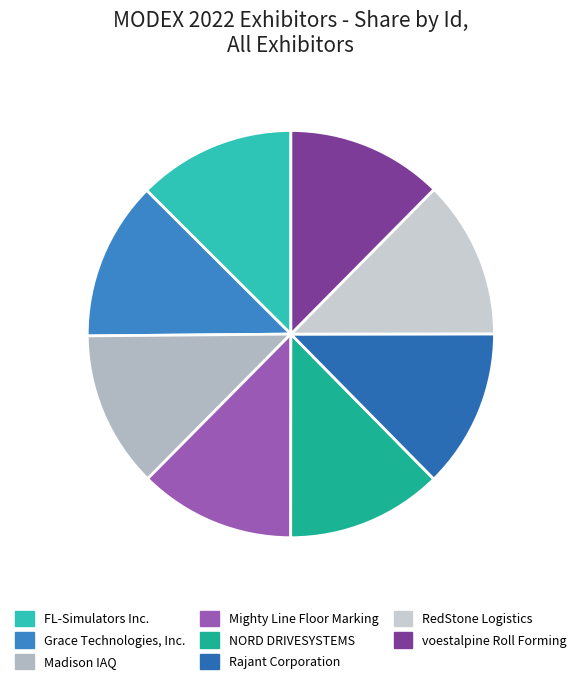

Is FL-Simulators Inc. the majority of the pie?

No